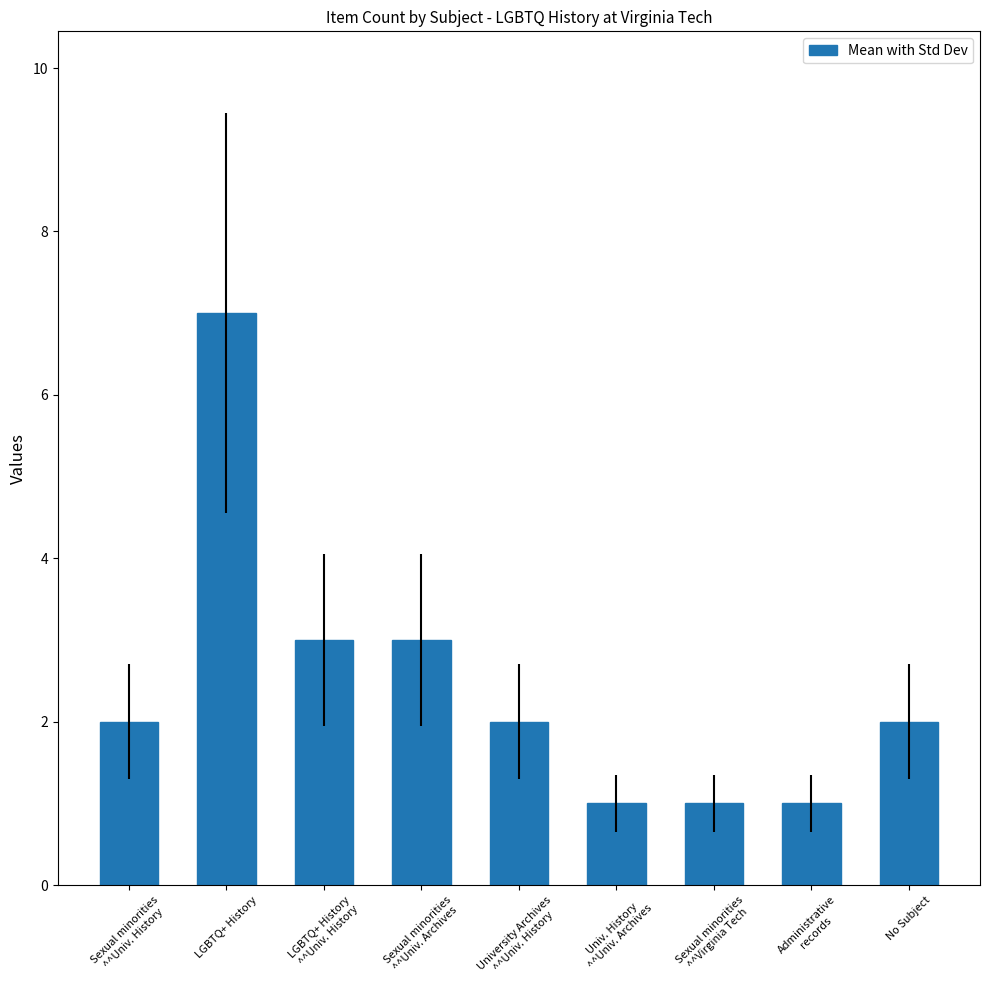

What is the label of the 6th bar from the left?

Univ. History
^^Univ. Archives